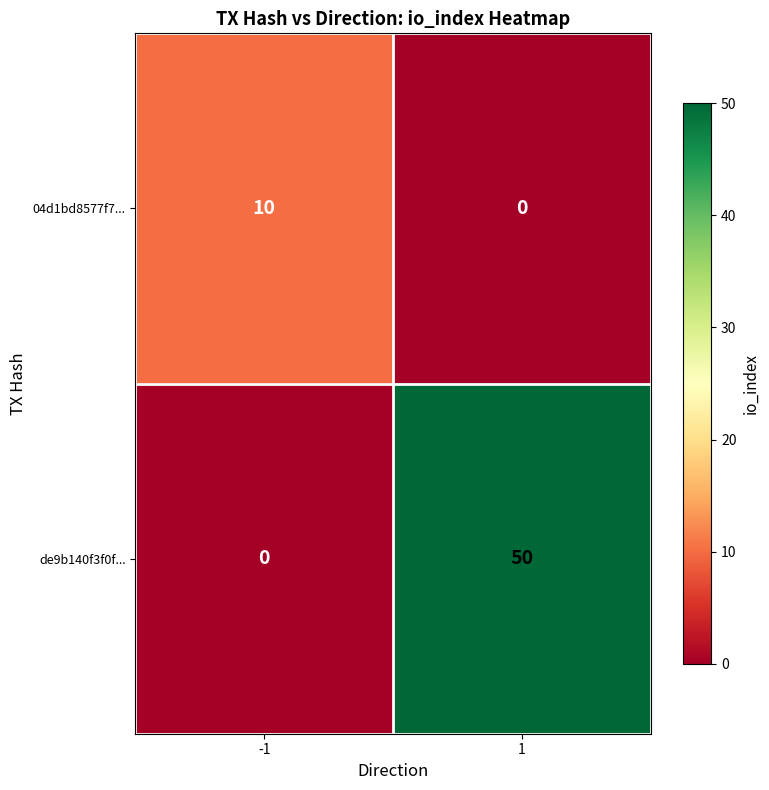

The de9b140f3f0f... series shows 50 at 1. True or false?

True